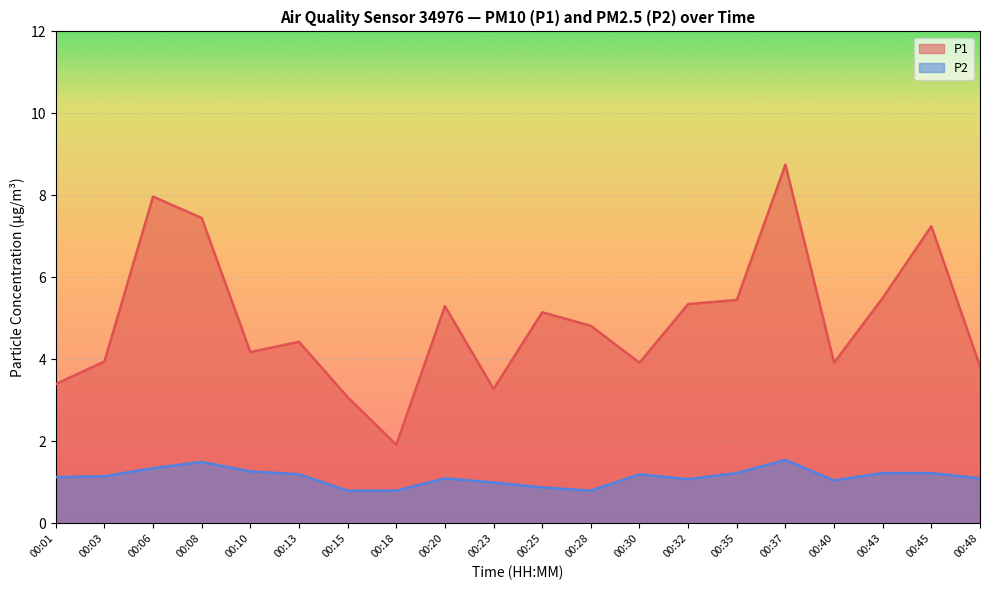

What is the difference between the P1 values at 00:18 and 00:10?

2.3